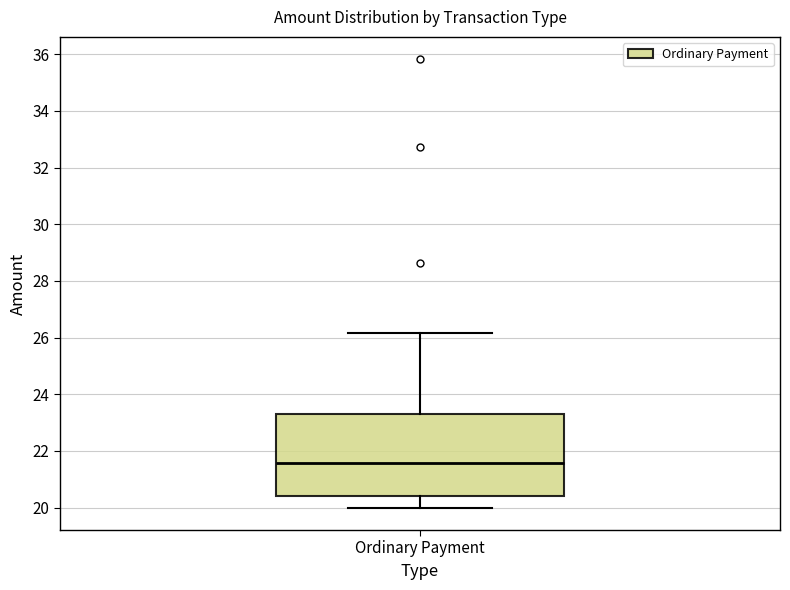

Transcribe this box plot: give where the median line is, the range the box spans, and where the two whiskers end, as read against the y-axis. The values are not printed on the chart, so give them approximately, as read against the axis.

median 21.6, box 20.4 to 23.2, whiskers 20.0 to 26.2